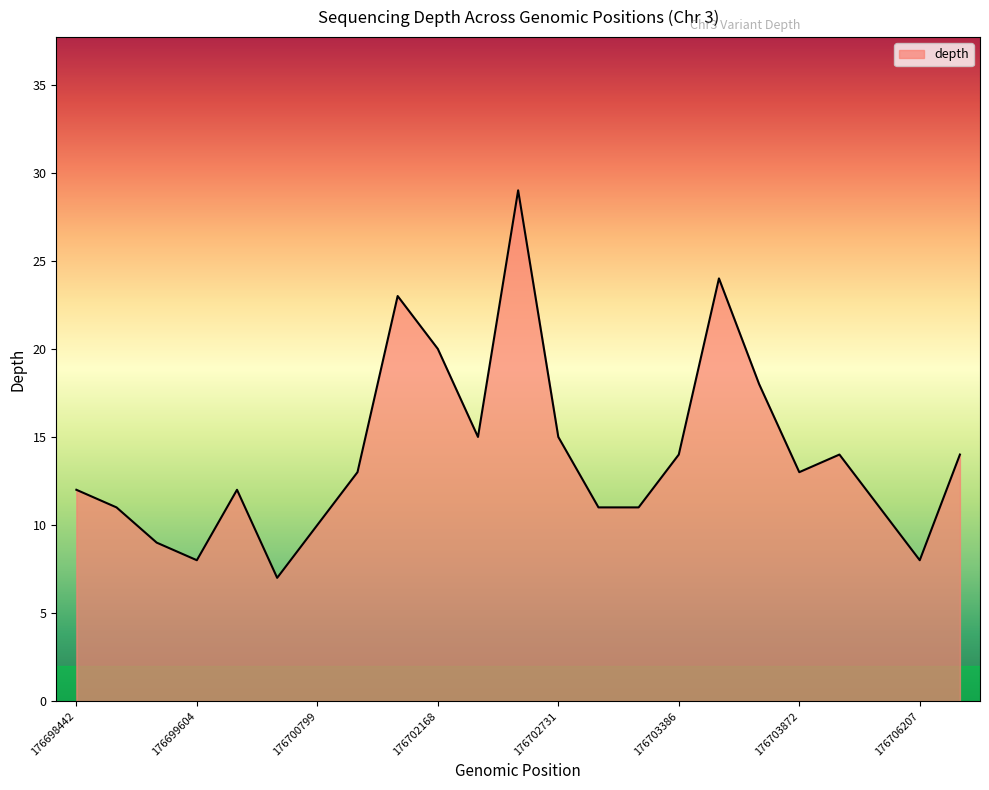

True or false: there are more than 0 points higher than both neighbors.

True